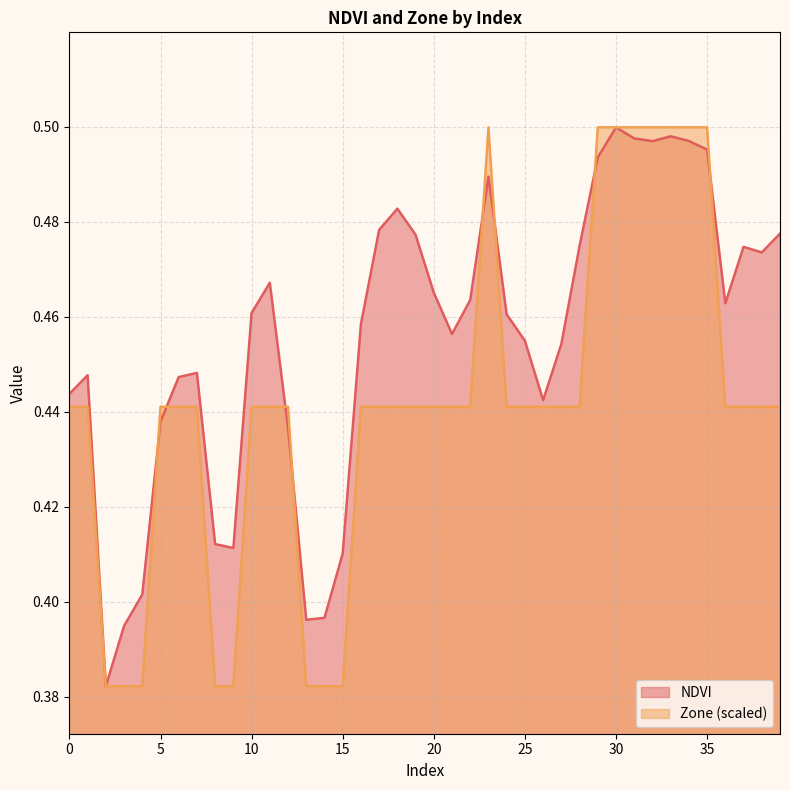

The Zone series shows 0.5 at 23. True or false?

True